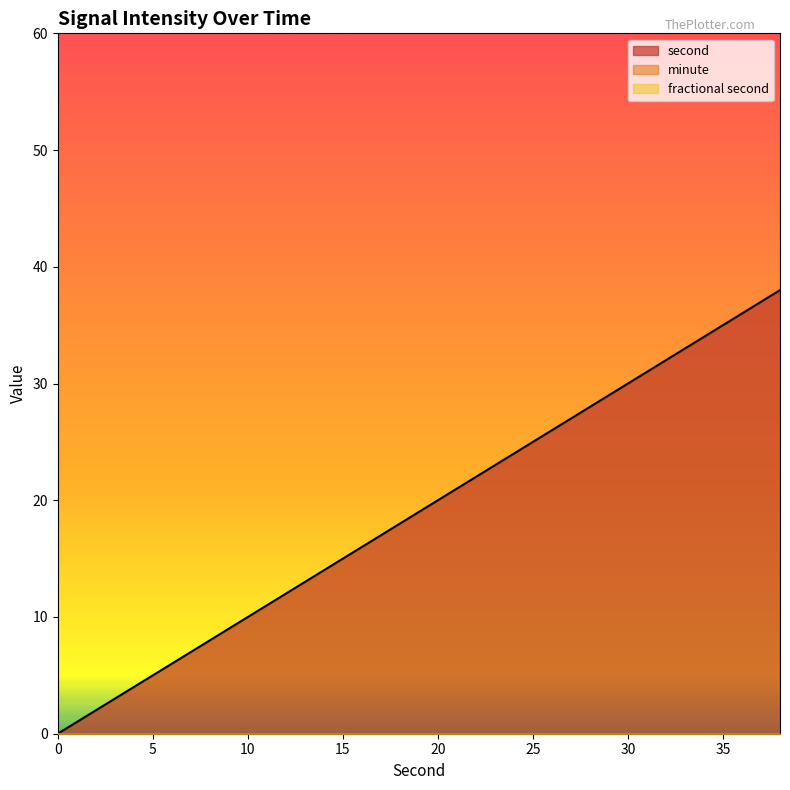

What are all the series names shown in the legend?

second, minute, fractional second